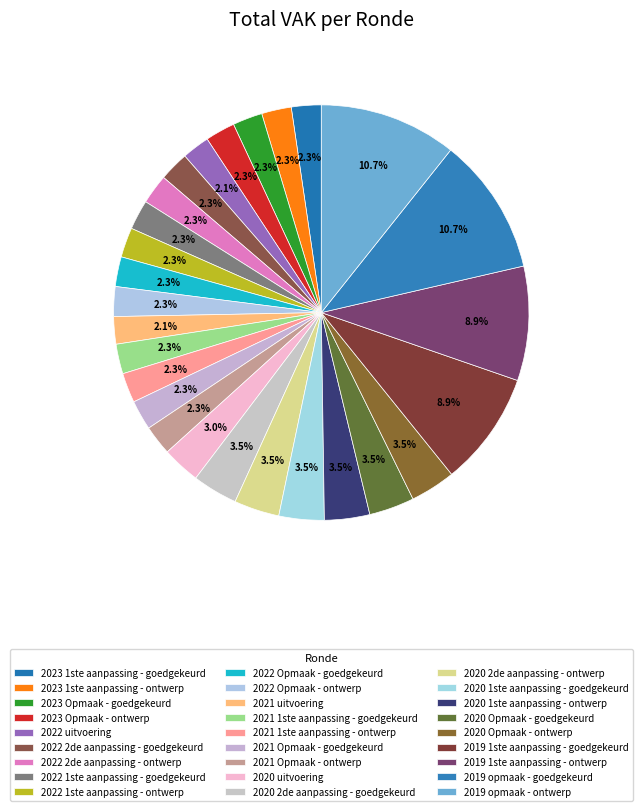

What is the ratio of the value at 2022 Opmaak - goedgekeurd to the value at 2019 1ste aanpassing - goedgekeurd?

0.3